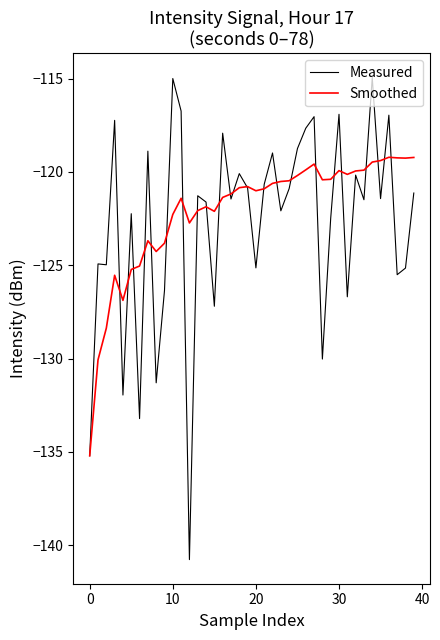

List the series in order of their peak value, lowest first.

Smoothed, Measured